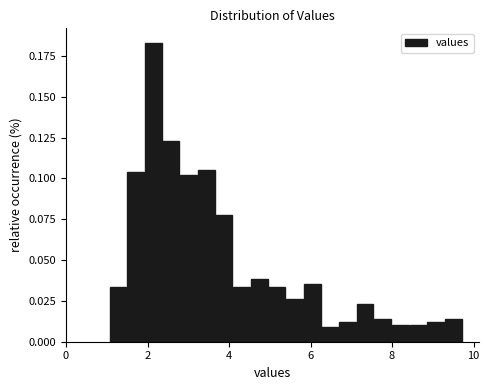

Around what value on the x-axis is the tallest bar? Give the approximate position of its centre, as read against the axis.

2.2